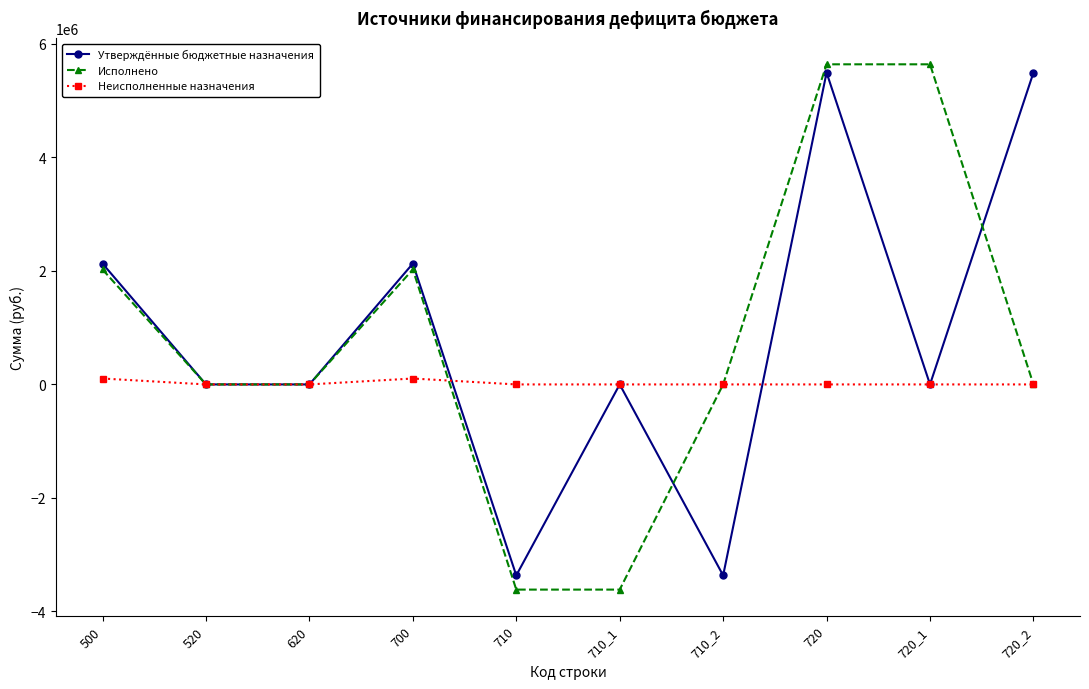

How many distinct data groups are displayed?

3